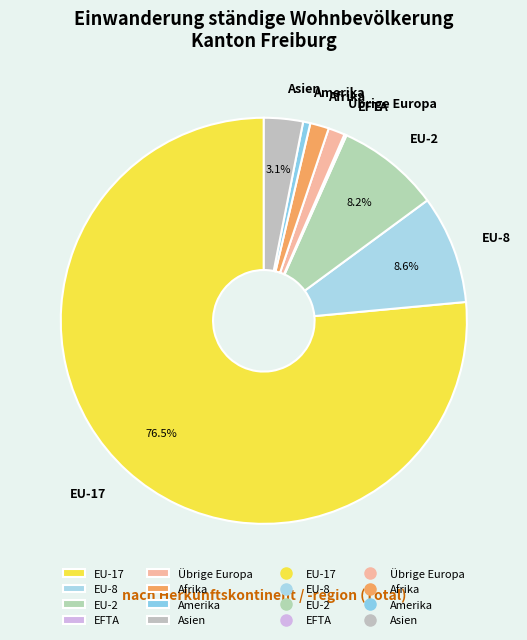

What is the ratio of the value at Asien to the value at Afrika?

2.1